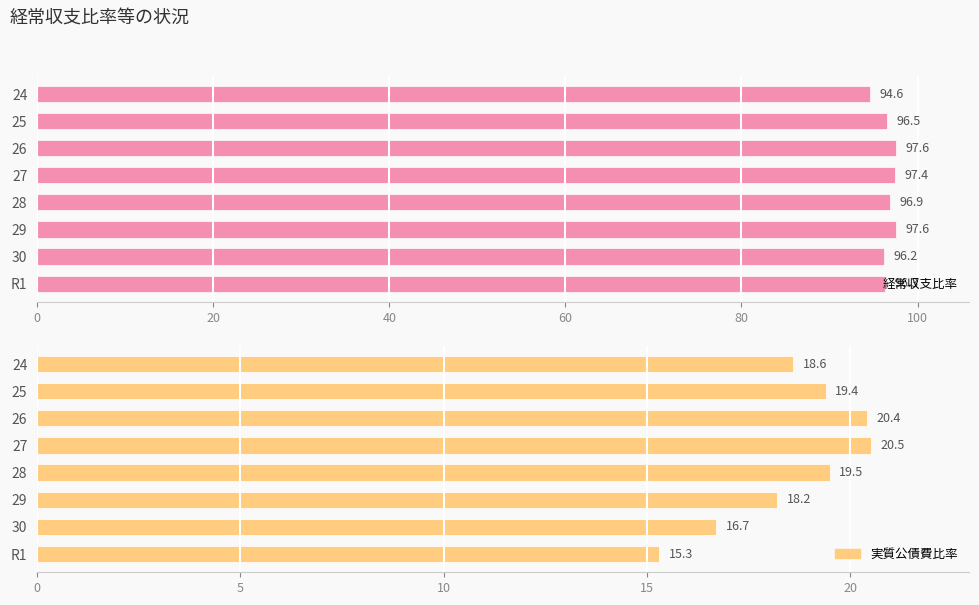

Reading left to right, transcribe all the data shown in this chart.

経常収支比率: 94.6	96.5	97.6	97.4	96.9	97.6	96.2	96.3
実質公債費比率: 18.6	19.4	20.4	20.5	19.5	18.2	16.7	15.3